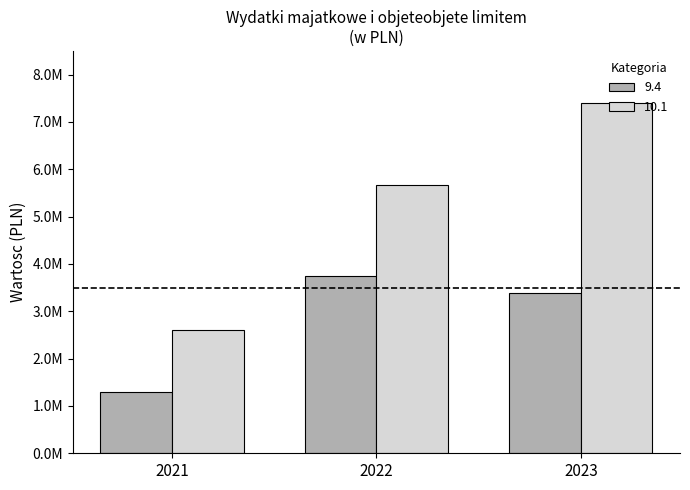

What is the lowest value of the 10.1 series?

2596262